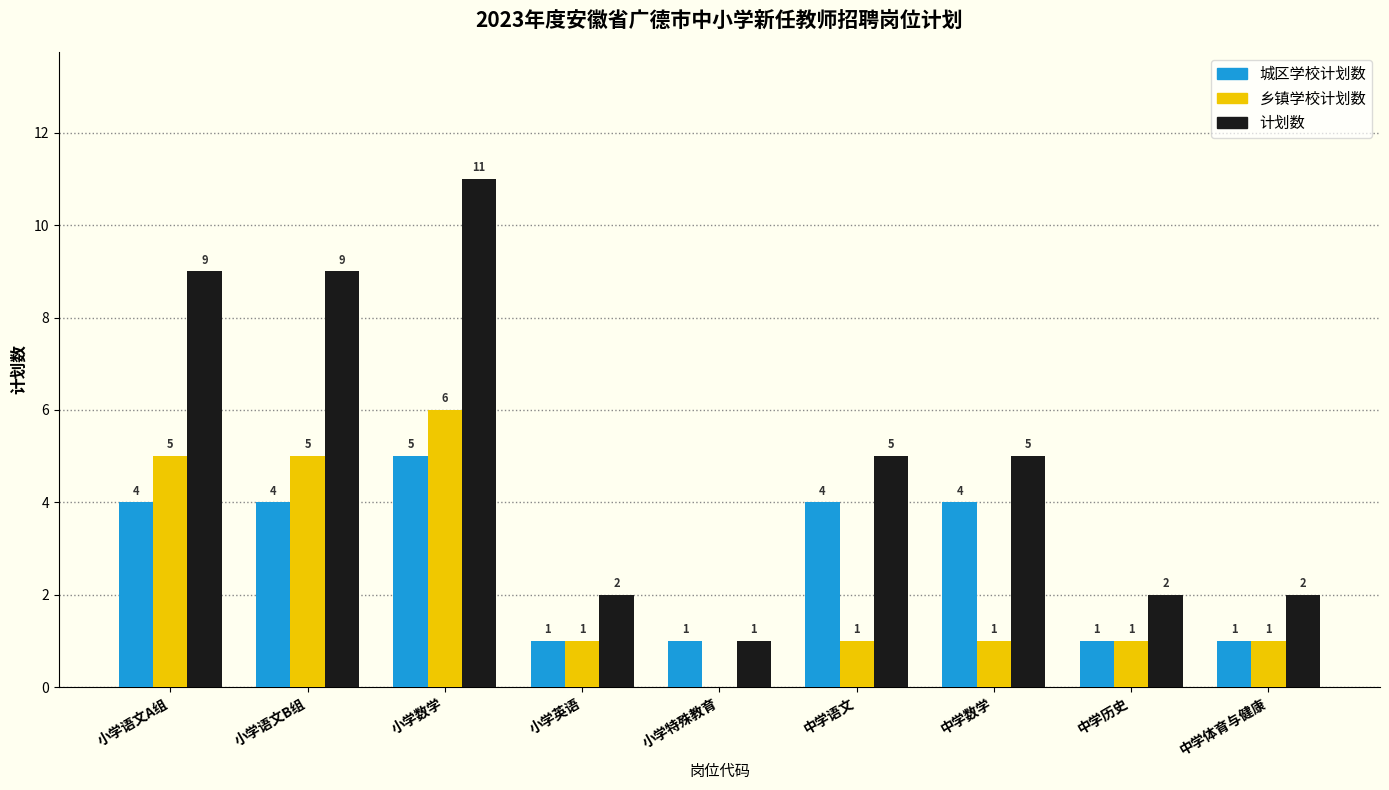

Does the chart contain stacked bars?

No